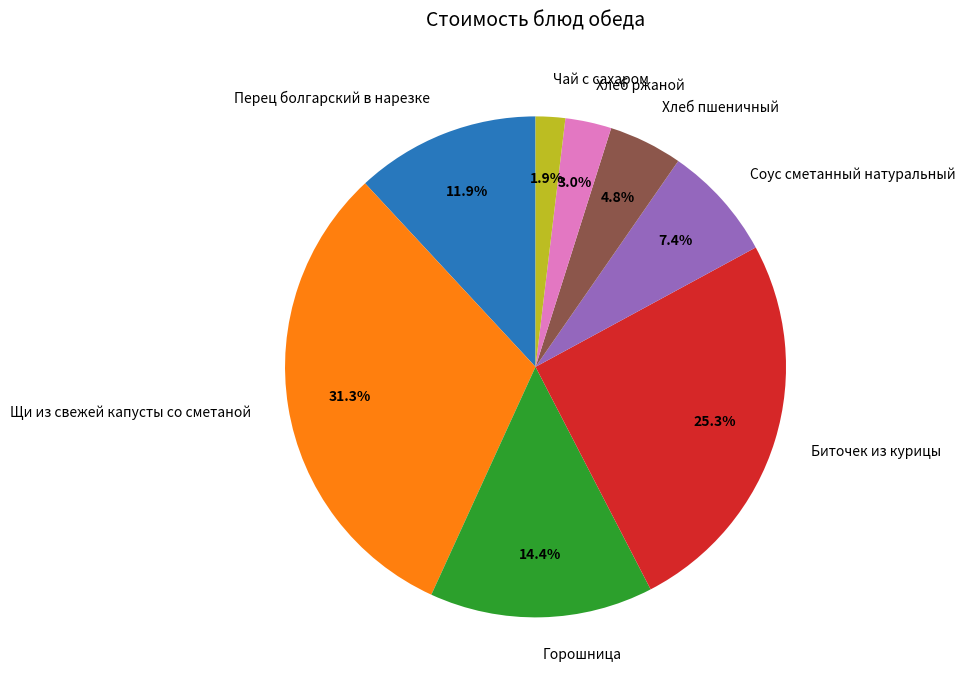

To the nearest percent, what is the difference between the largest and smallest slice percentages?

29%